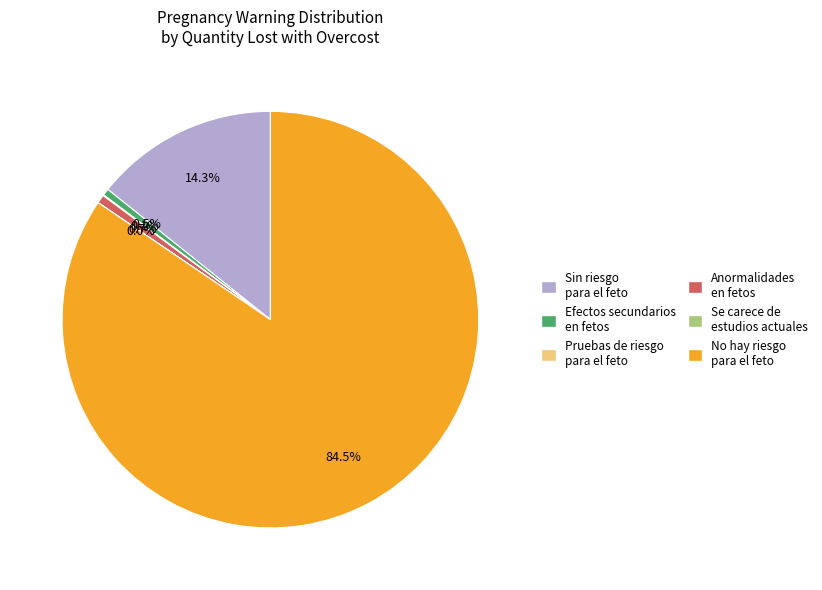

Which slice is the largest?

No hay riesgo para el feto